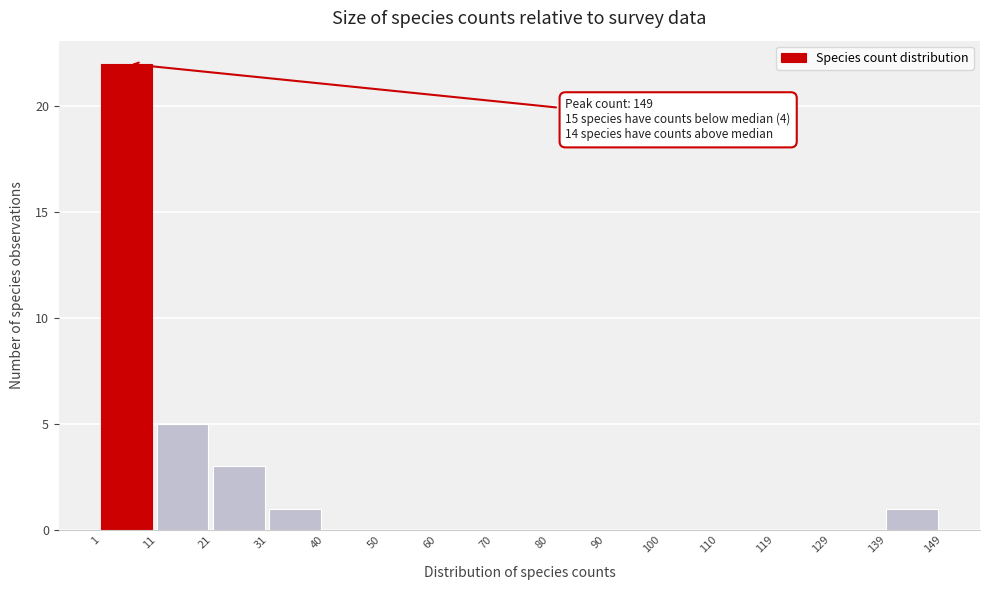

Which range on the x-axis has the tallest bar?

1 to 11